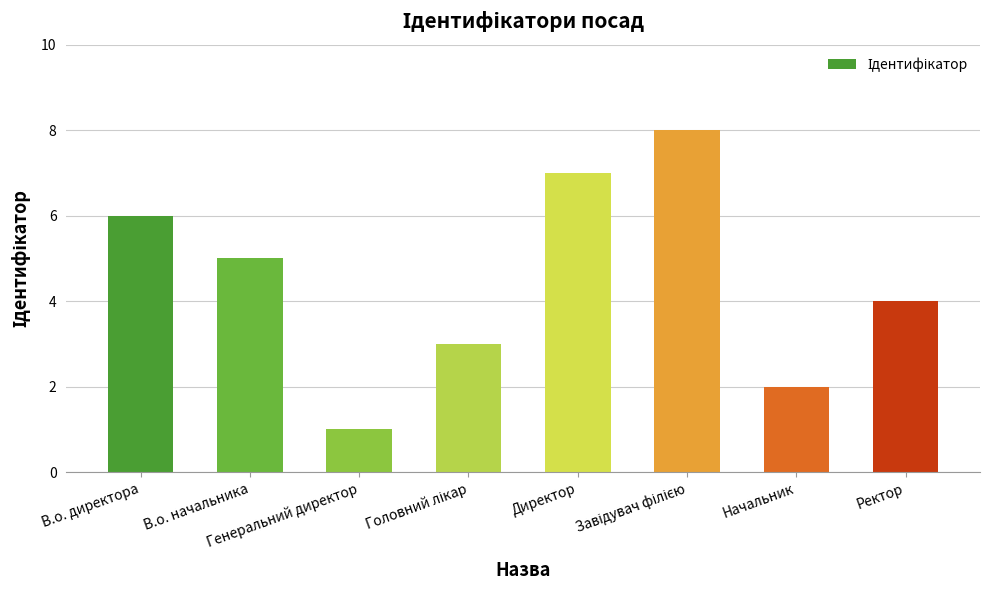

The chart shows a value of 2 at Генеральний директор. True or false?

False